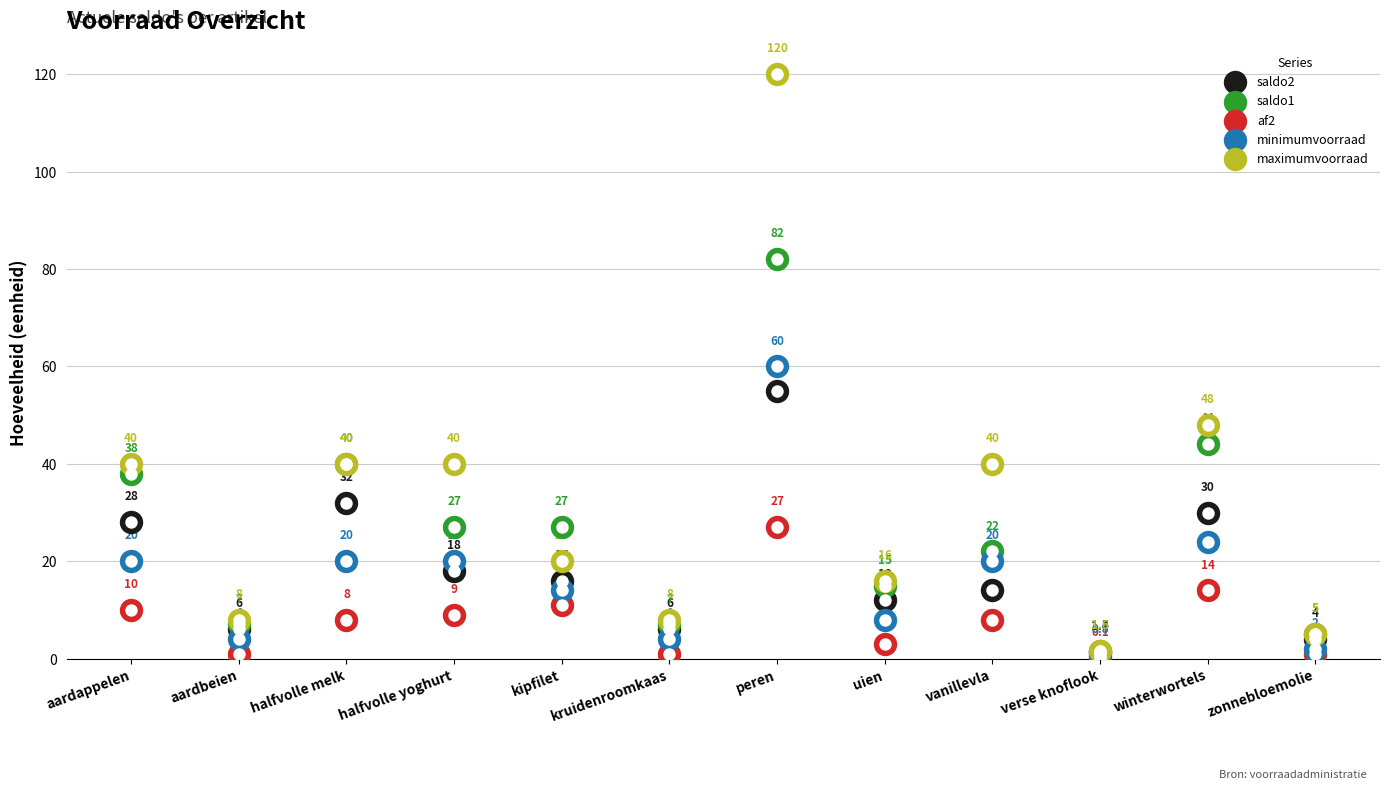

At how many categories does at least one series exceed 83?

1